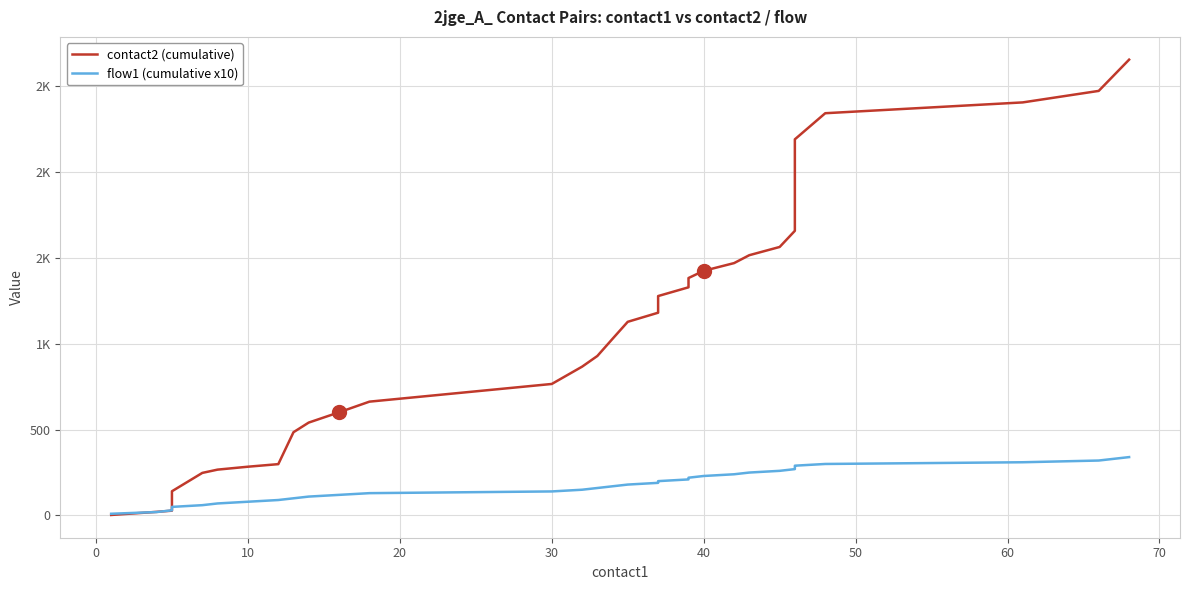

At how many categories does at least one series exceed 986?

18